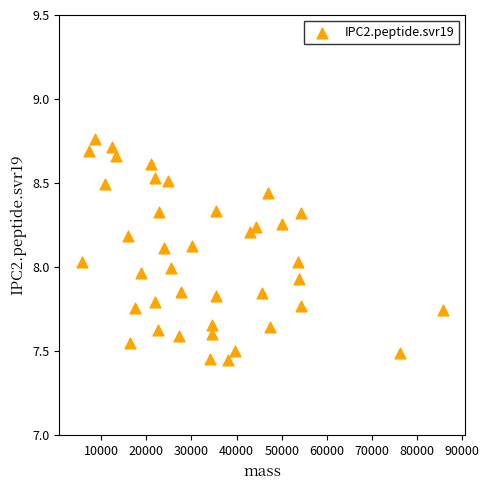

What is the range of Y values (max minus min)?

1.3